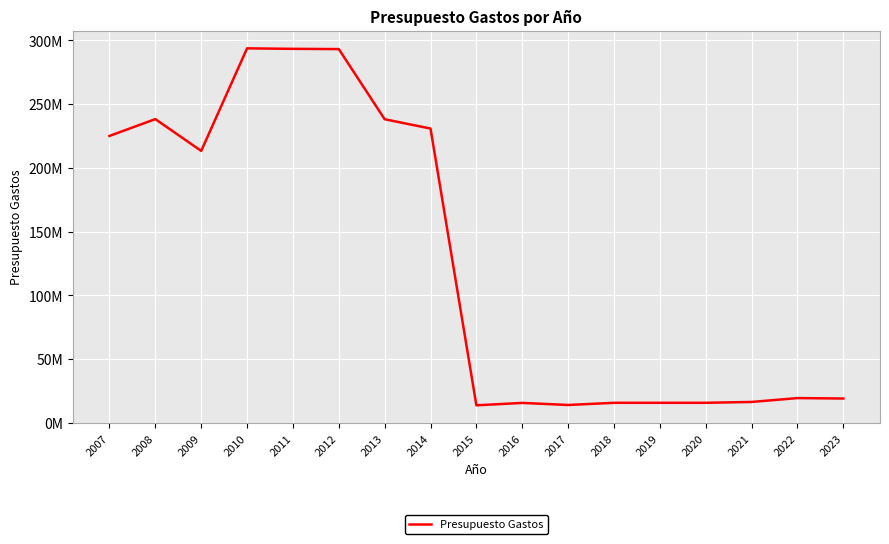

Reading right to left, list all the values displayed in this chart.

19064580	19407360	16372230	15704700	15704700	15704700	13997370	15622200	13733370	230755400	238068940	293067580	293266290	293652780	213230940	238173920	224962690